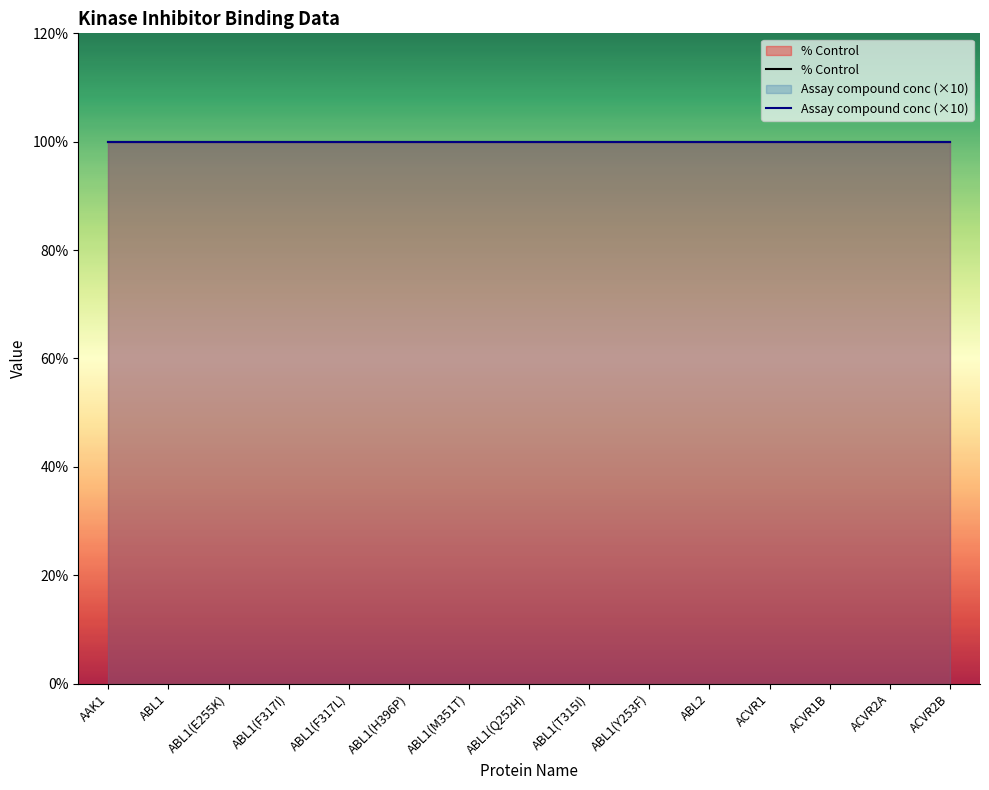

What is the approximate value of % Control at ABL2?

100